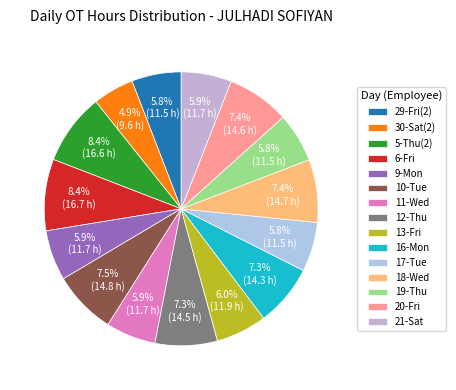

What is the ratio of the value at 5-Thu(2) to the value at 13-Fri?

1.4